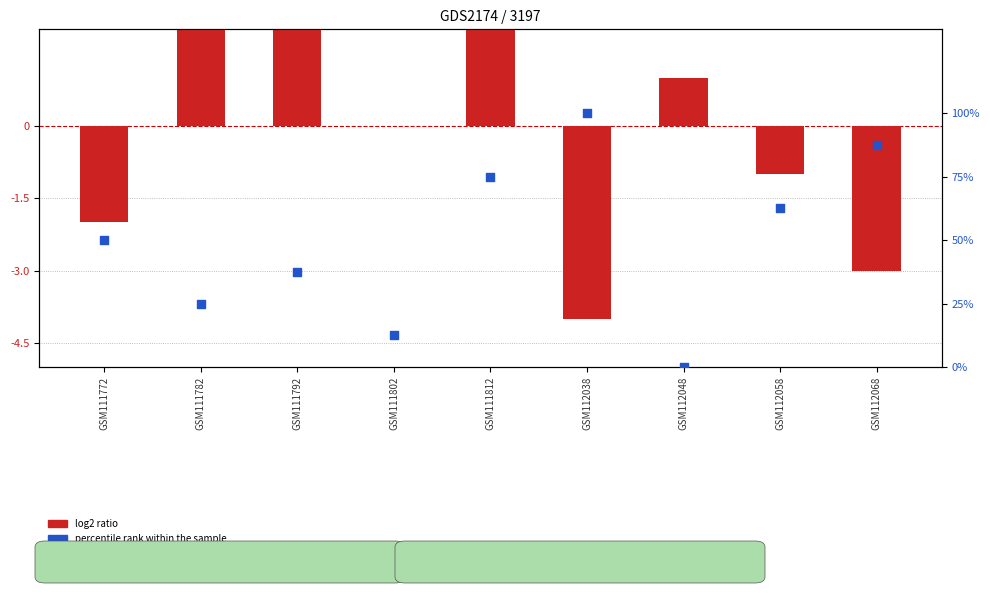

Is the value of percentile rank within the sample at GSM111792 greater than the value of log2 ratio at GSM112048?

Yes